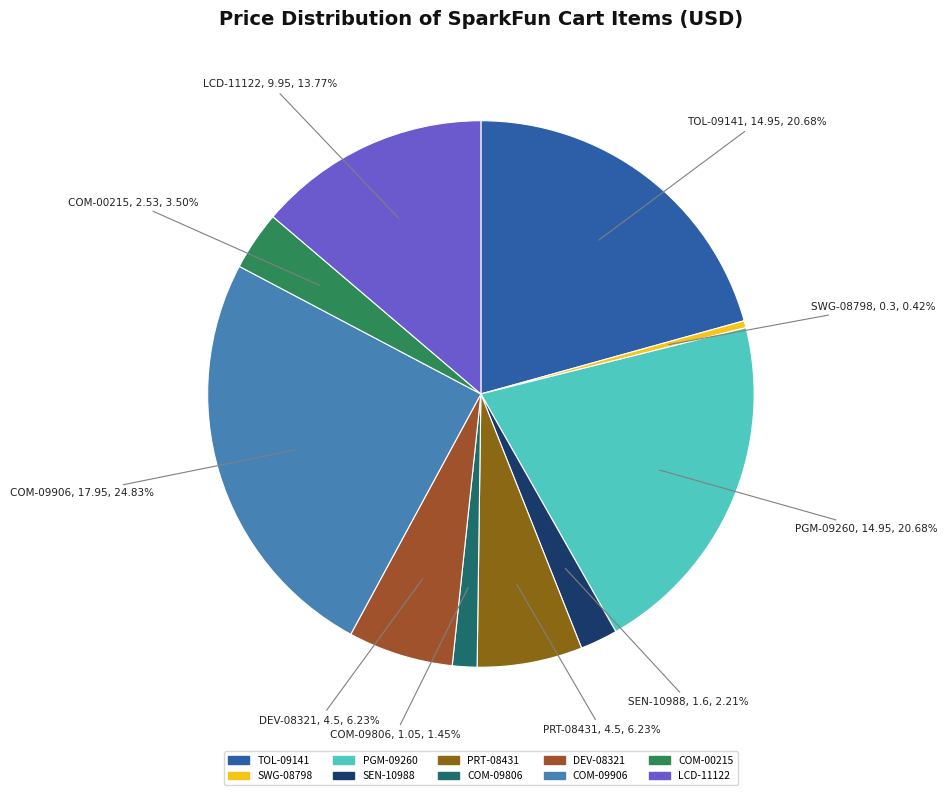

How many slices are in this pie chart?

10